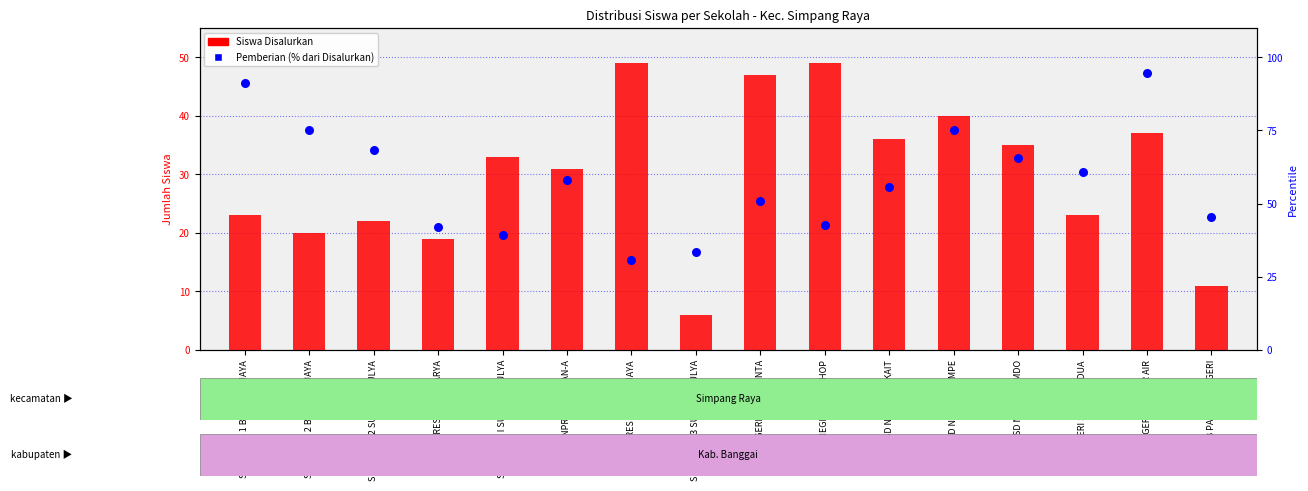

At how many categories does at least one series exceed 40?

14